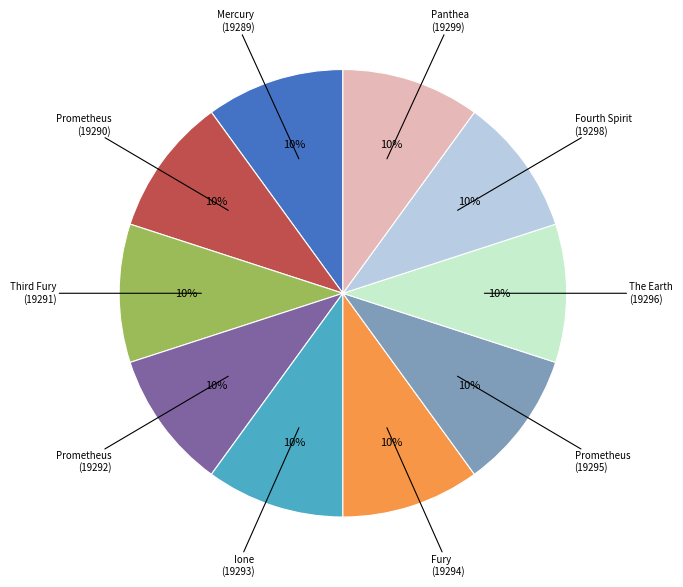

Is it true that Prometheus (19295) is 10% of the pie?

True